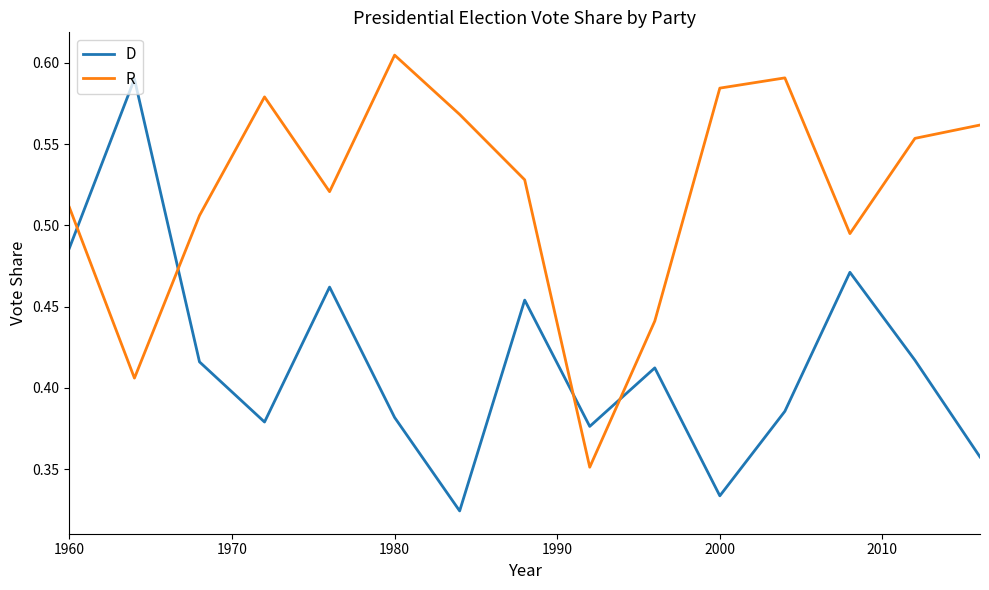

In R, how many points are higher than both neighbors (excluding endpoints)?

3